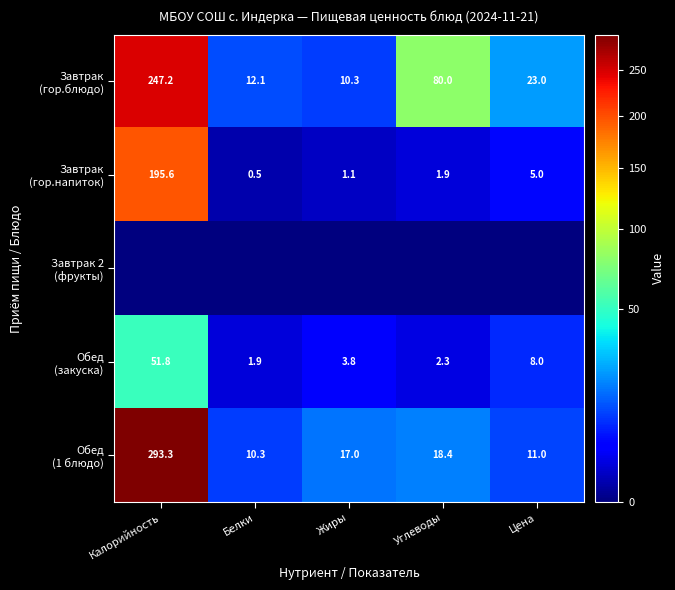

Count the number of data series in this chart.

5